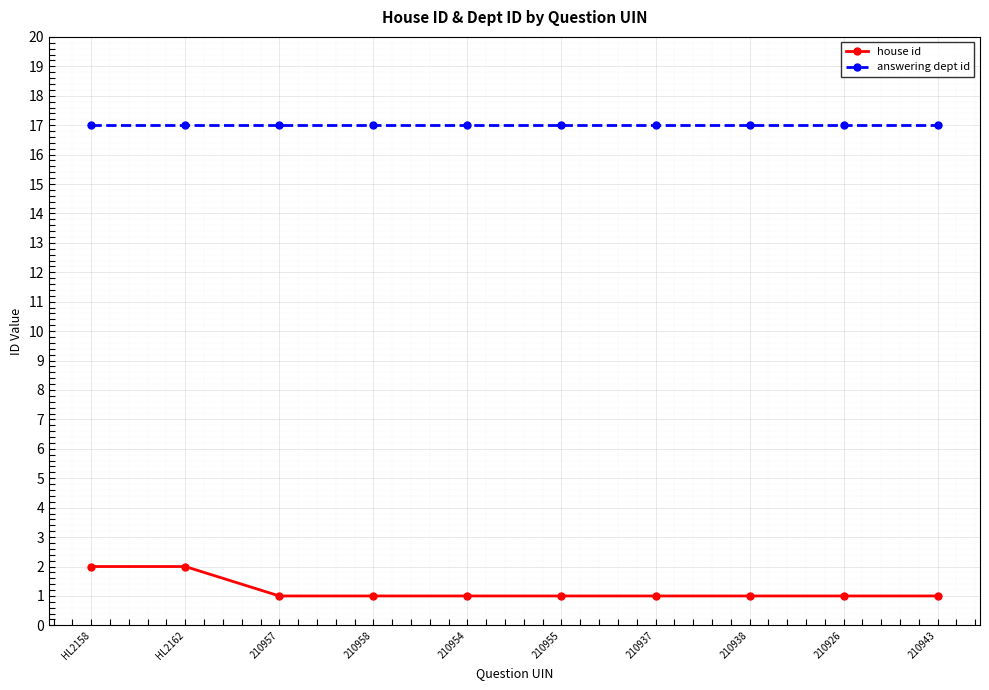

What are all the series names shown in the legend?

house id, answering dept id